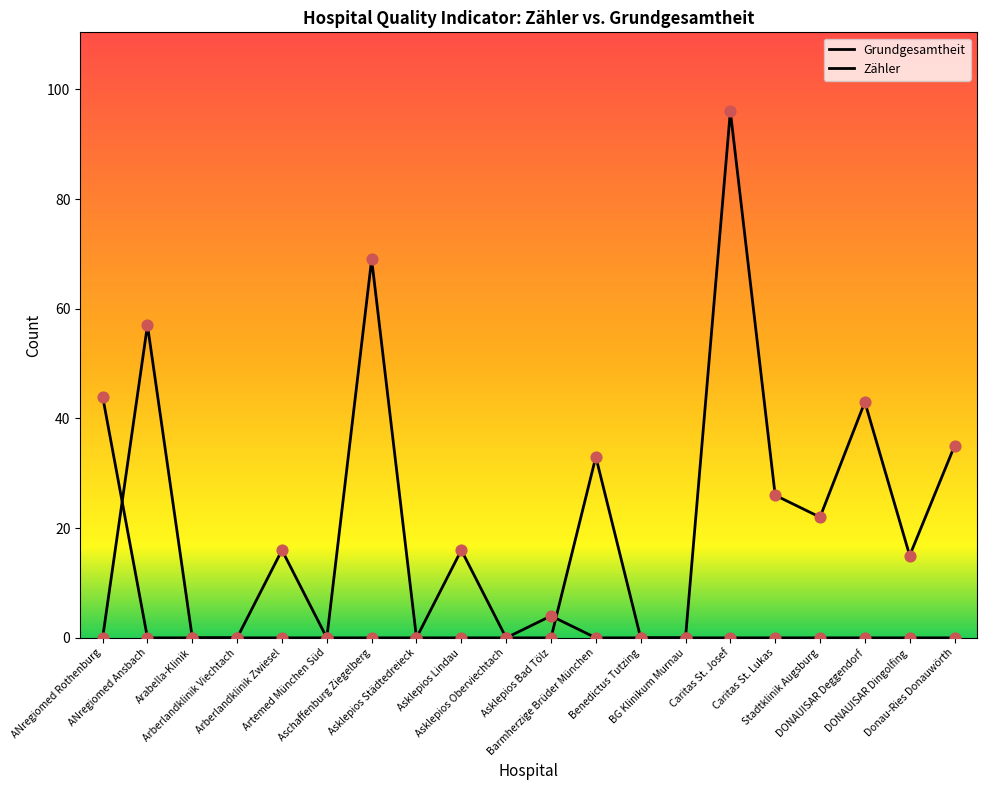

What are all the series names shown in the legend?

Grundgesamtheit, Zähler